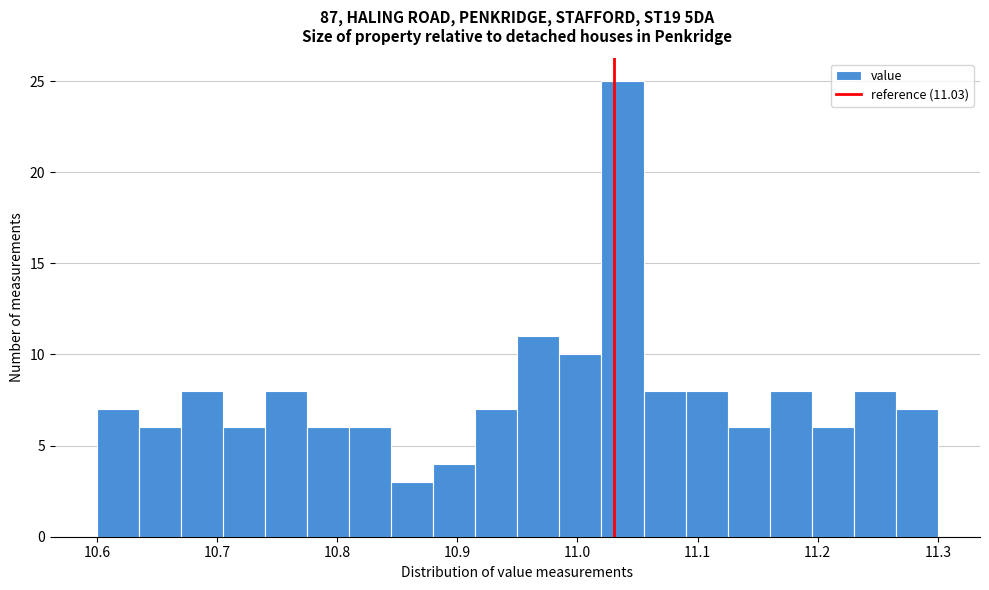

Around what value on the x-axis is the tallest bar? Give the approximate position of its centre, as read against the axis.

11.04